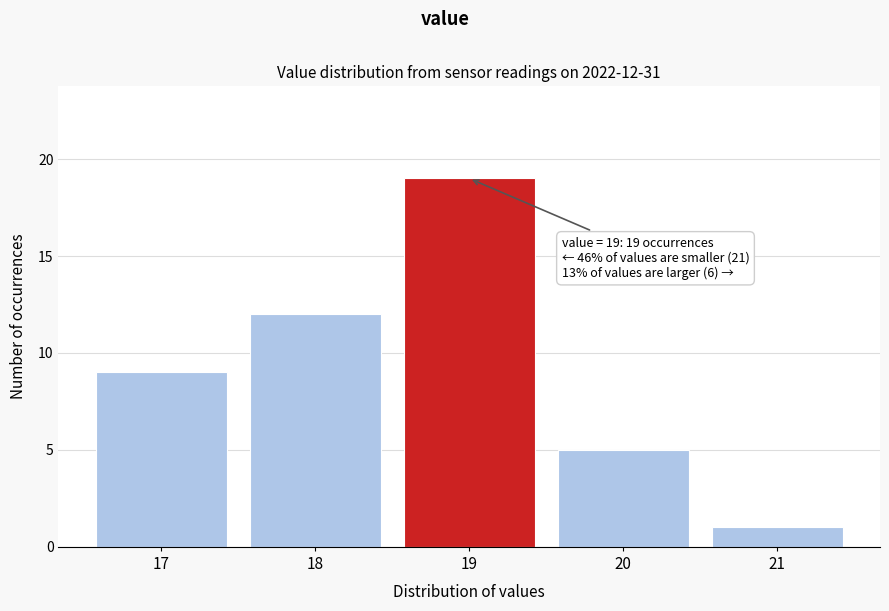

Reading left to right, extract all data points from this chart.

17=9	18=12	19=19	20=5	21=1